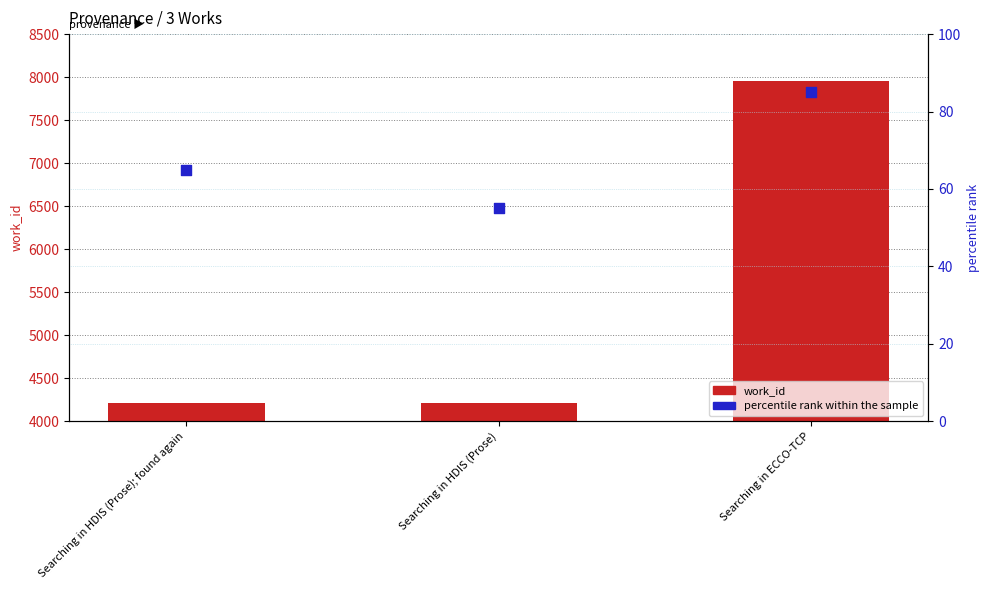

At how many categories does at least one series exceed 4361?

1